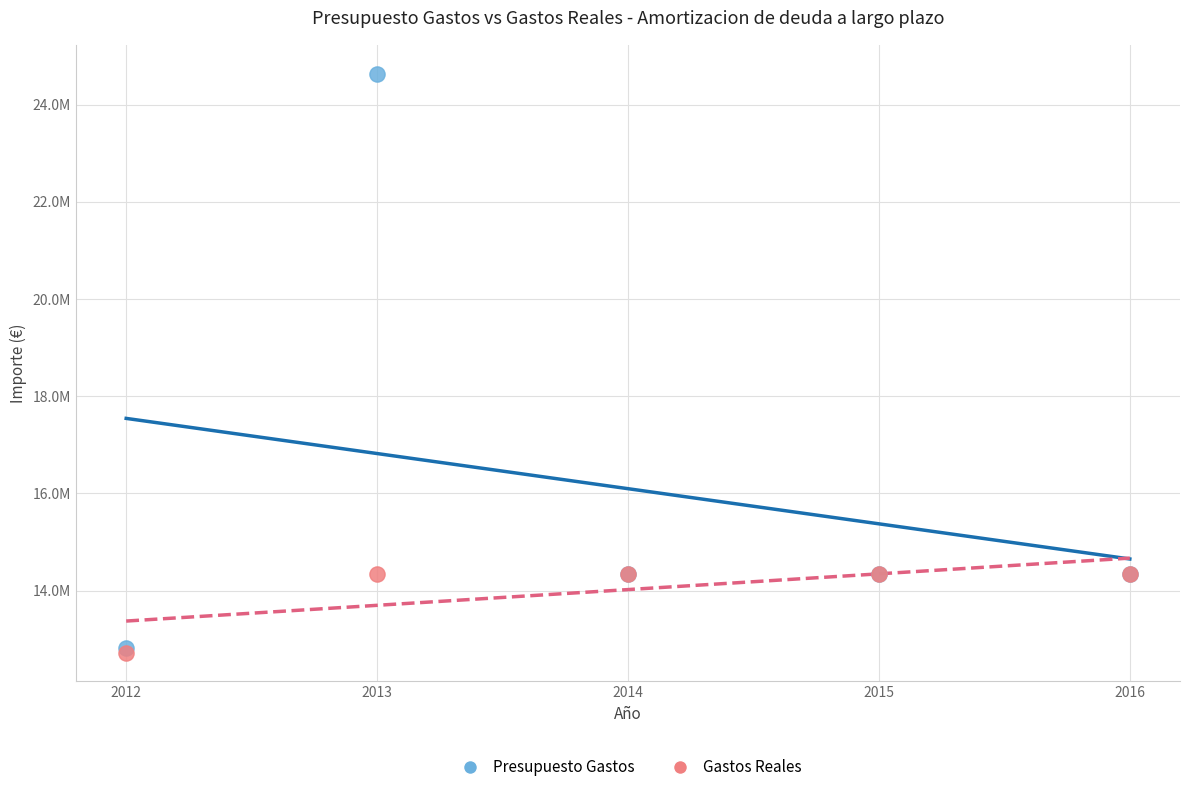

What are all the series names shown in the legend?

Presupuesto Gastos, Gastos Reales